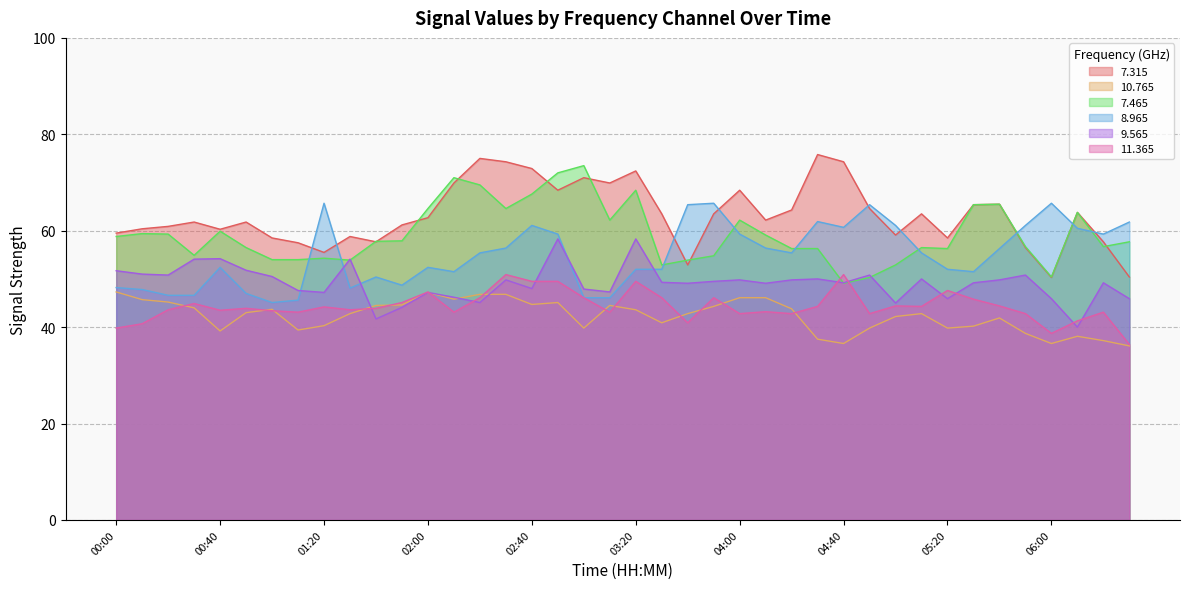

Does the chart have visible grid lines?

Yes